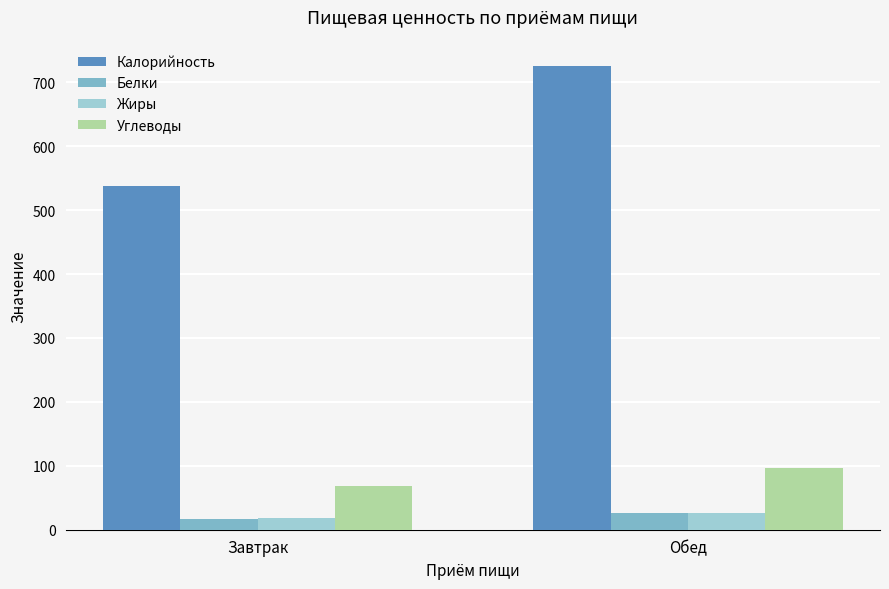

Between Завтрак and Обед, which series saw the biggest shift?

Калорийность